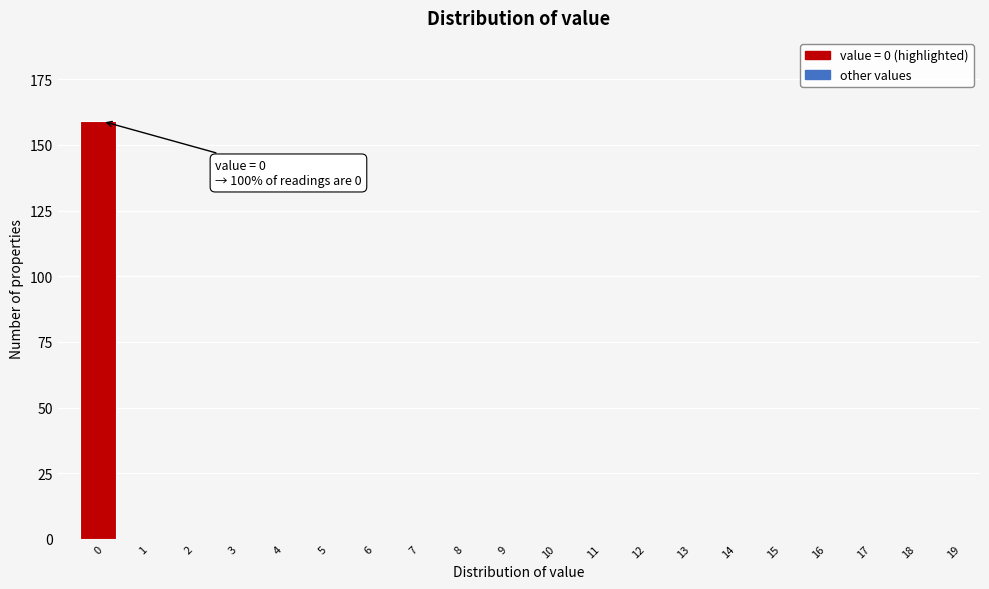

Reading right to left, what are all the values shown in this chart?

19=0	18=0	17=0	16=0	15=0	14=0	13=0	12=0	11=0	10=0	9=0	8=0	7=0	6=0	5=0	4=0	3=0	2=0	1=0	0=159